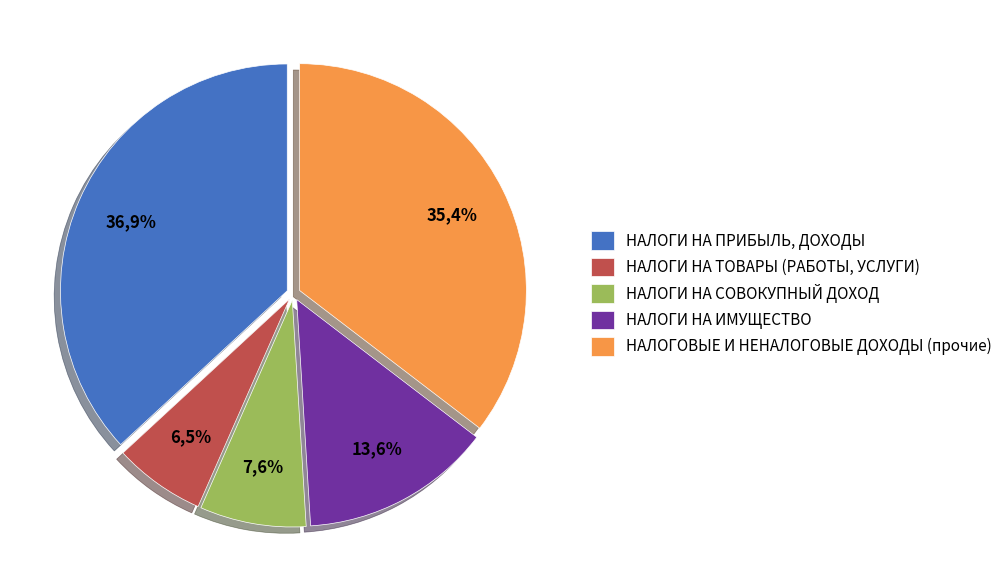

What is the total percentage of НАЛОГОВЫЕ И НЕНАЛОГОВЫЕ ДОХОДЫ (прочие) and НАЛОГИ НА ПРИБЫЛЬ, ДОХОДЫ?

72.3%